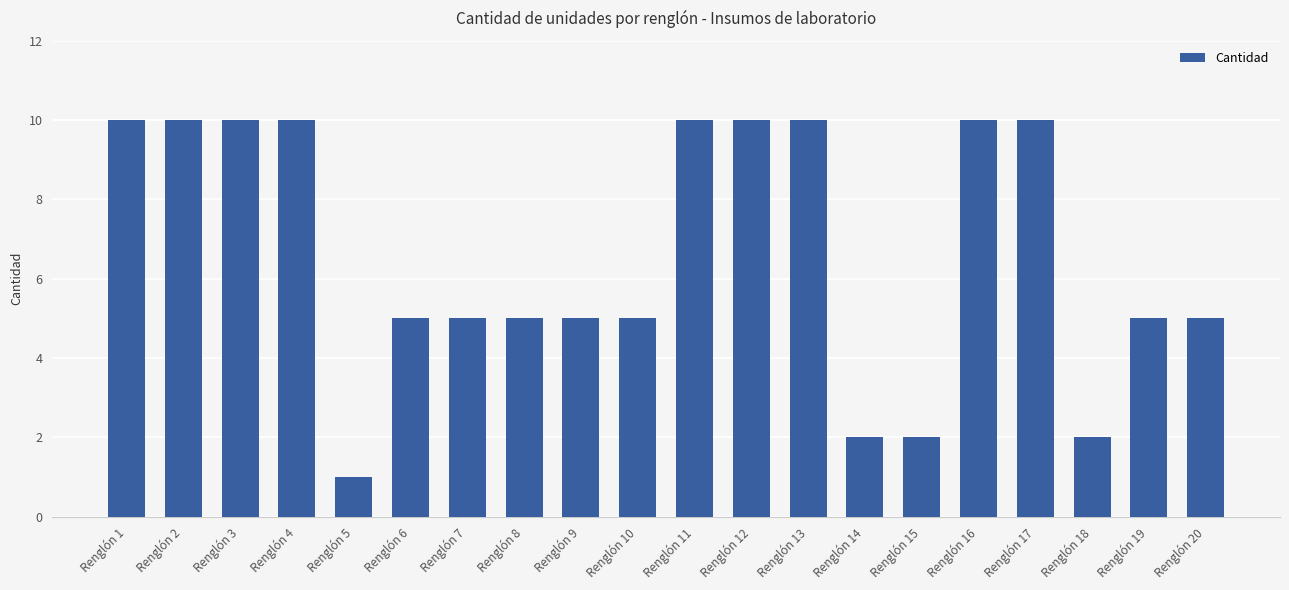

What is the value of the 14th bar from the left?

2